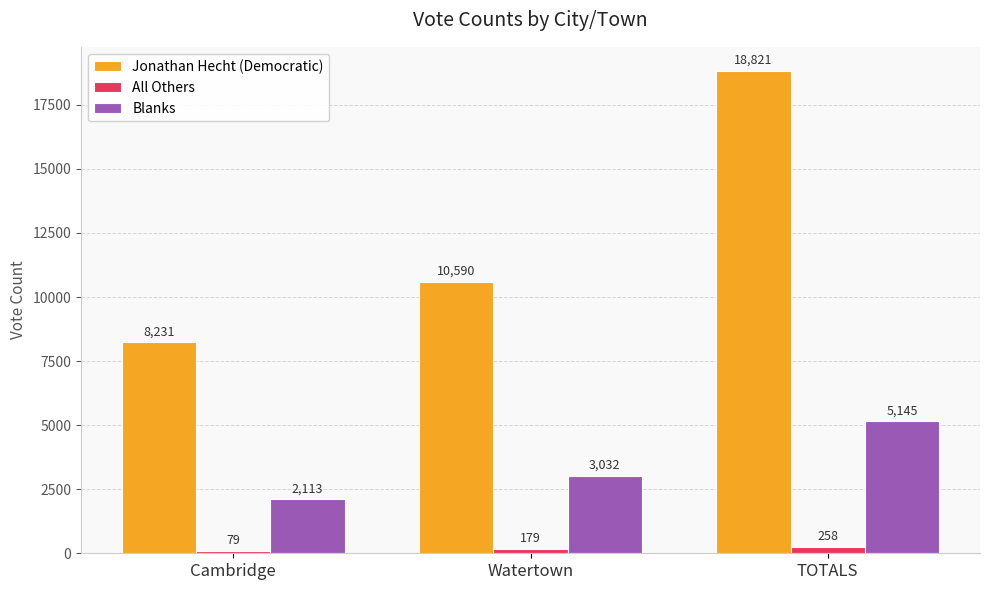

At which category is the sum across all series the highest?

TOTALS